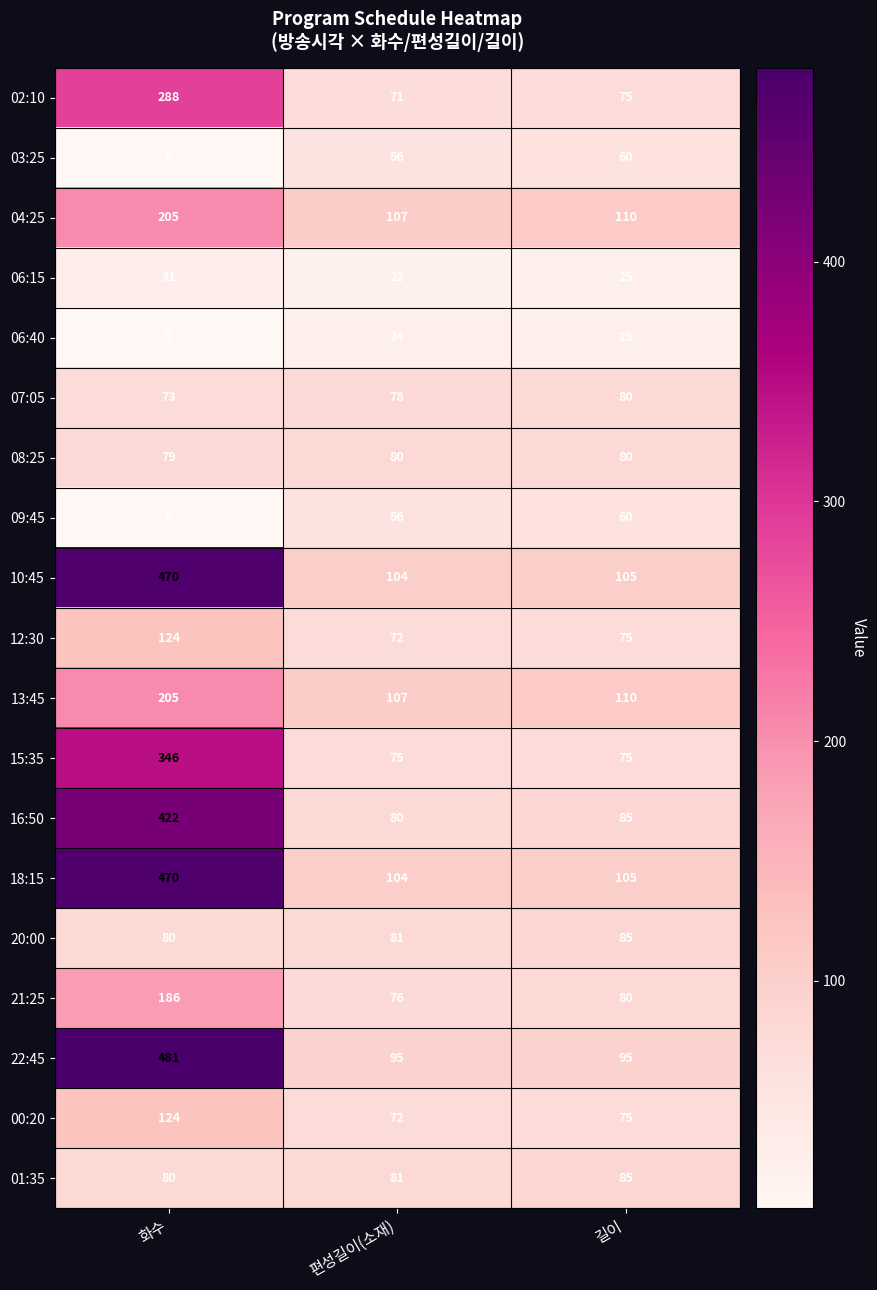

What is the maximum value shown in the chart?

481